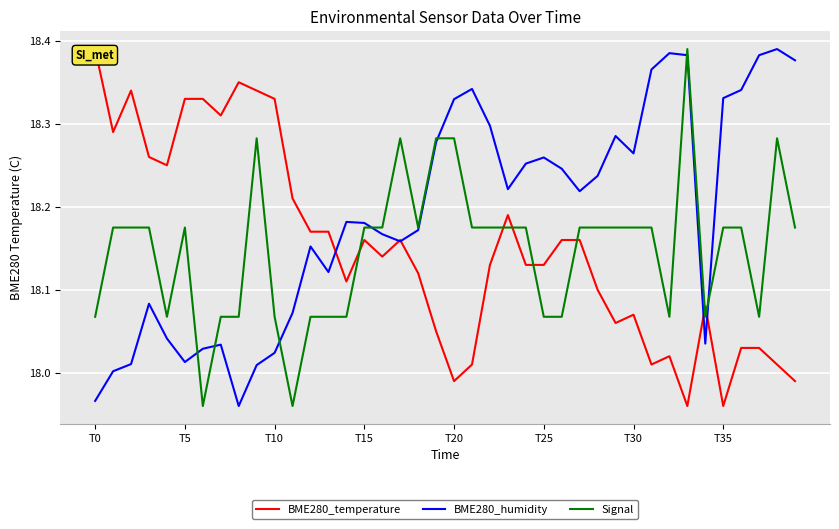

At which category is the sum across all series the highest?

33